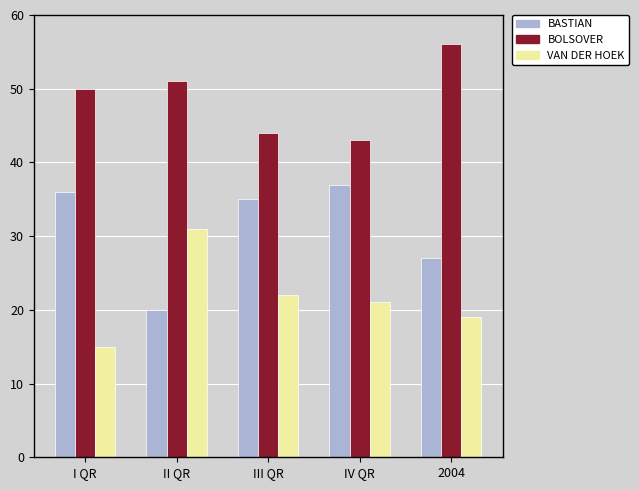

What is the total value across all series at 2004?

102